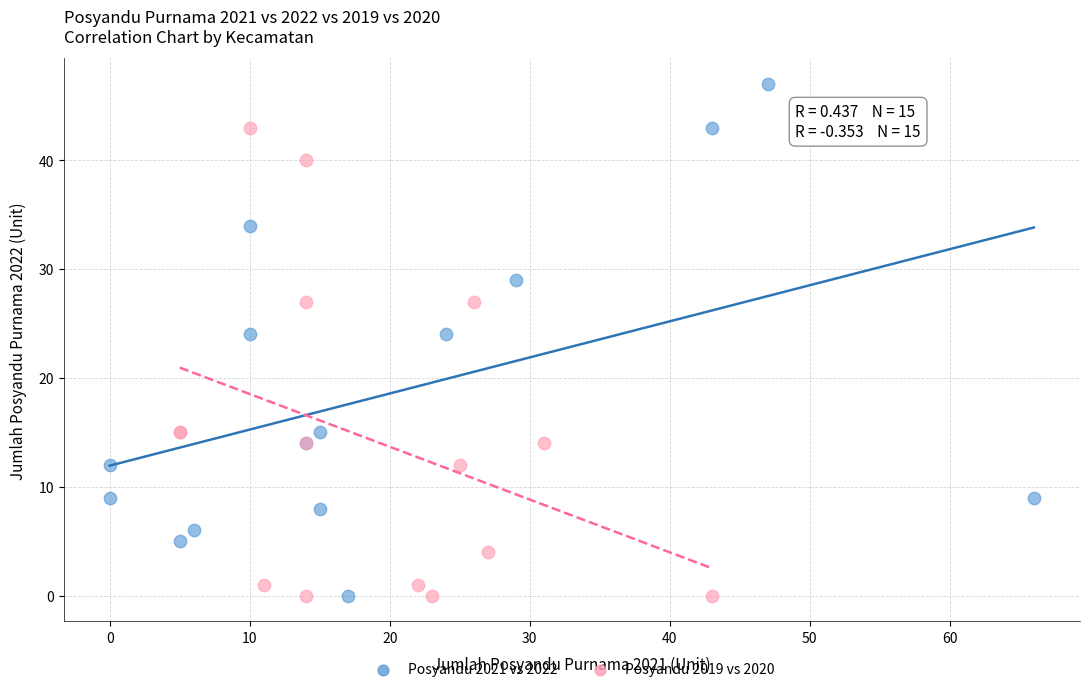

Which series contains the highest Y value?

Posyandu 2021 vs 2022